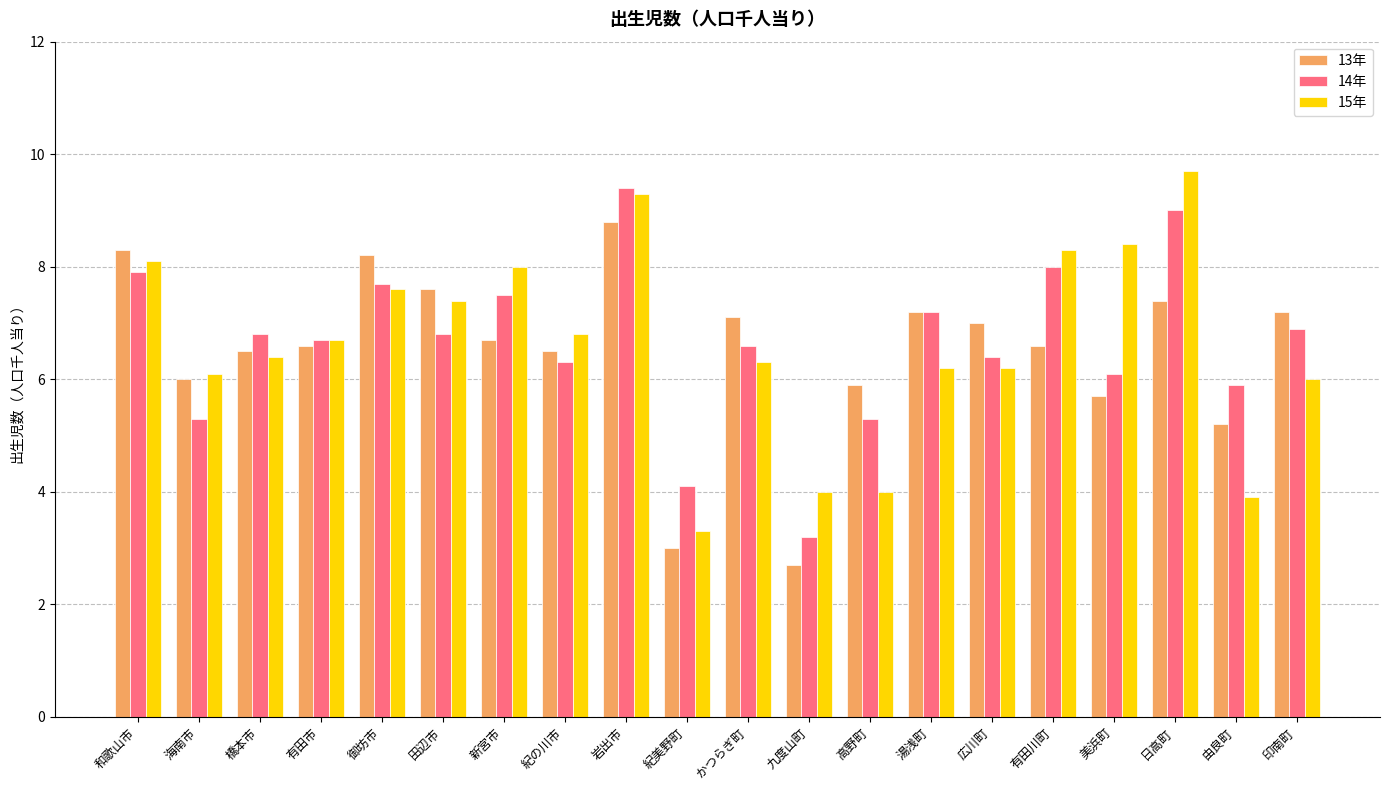

What is the smallest value displayed?

2.7